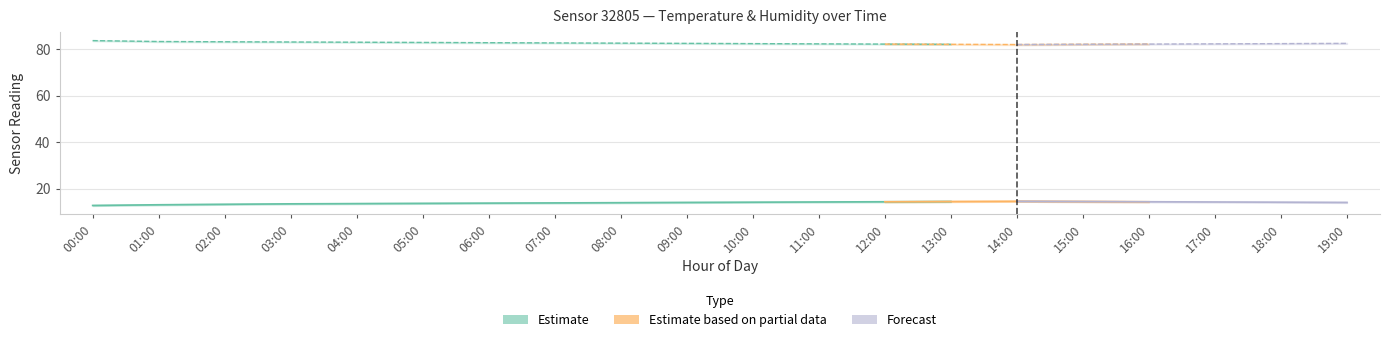

What is the label of the 12th point from the left?

11:00